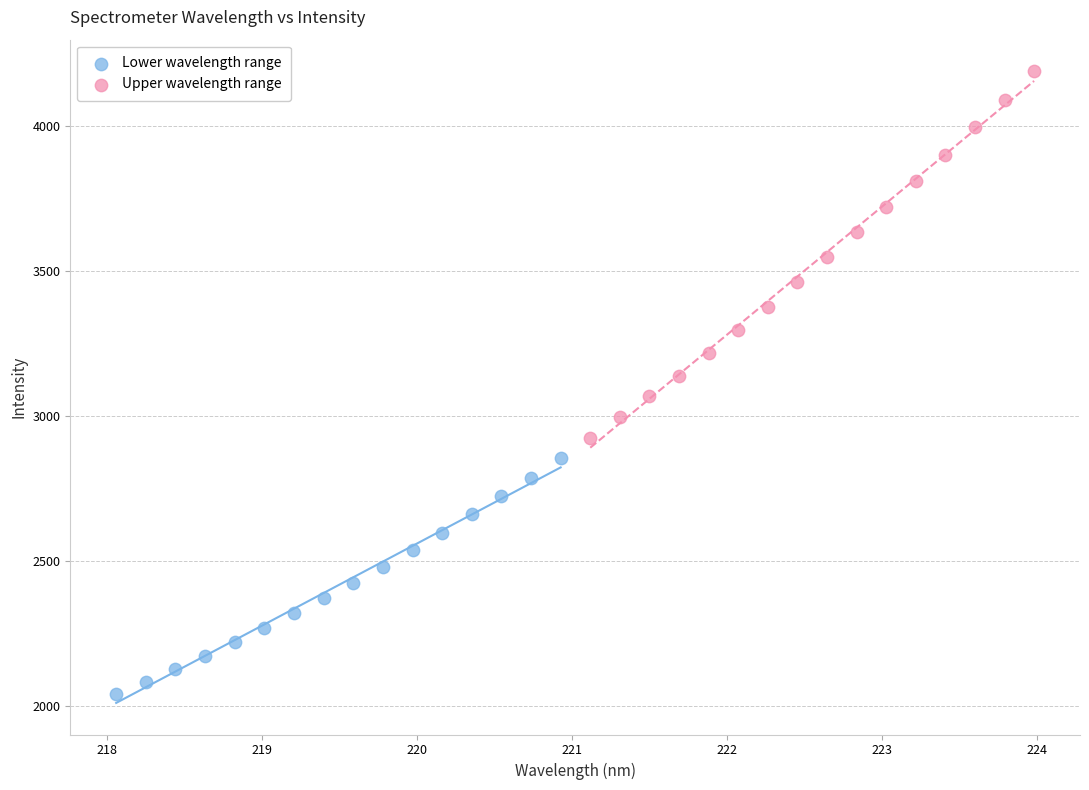

Which series contains the highest Y value?

Upper wavelength range